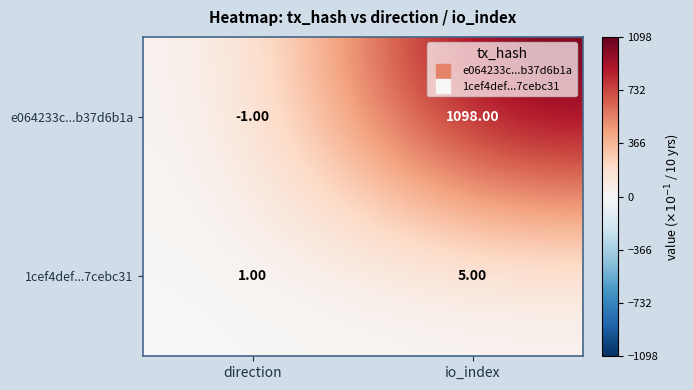

At which category is the sum across all series the highest?

io_index